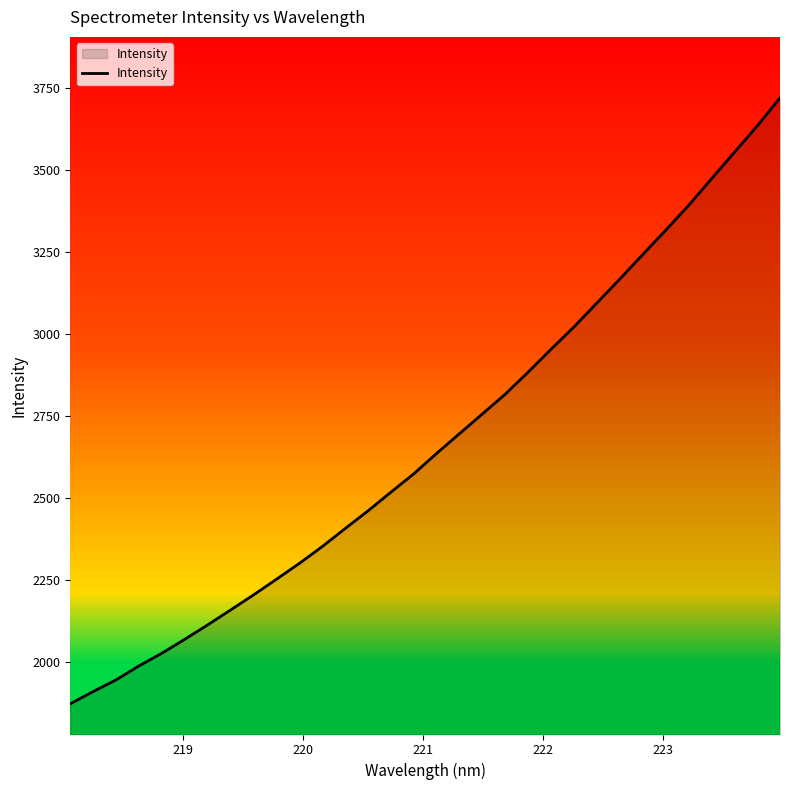

What is the difference between the maximum and minimum values?

1847.9